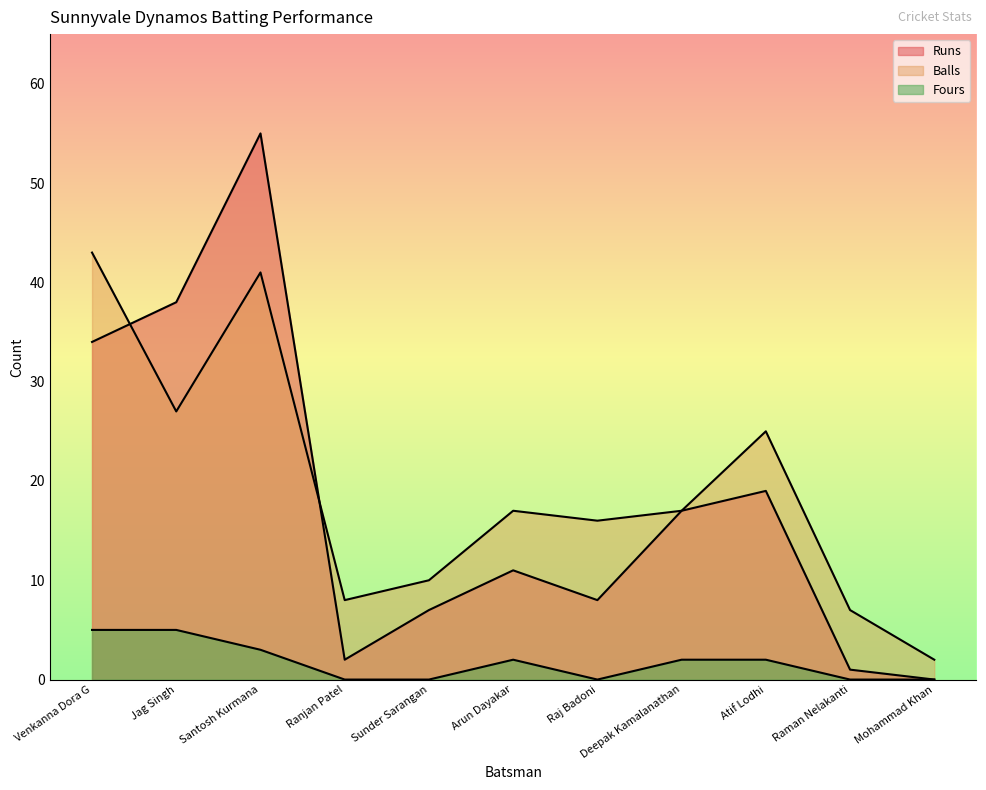

The Balls series shows 12 at Santosh Kurmana. True or false?

False